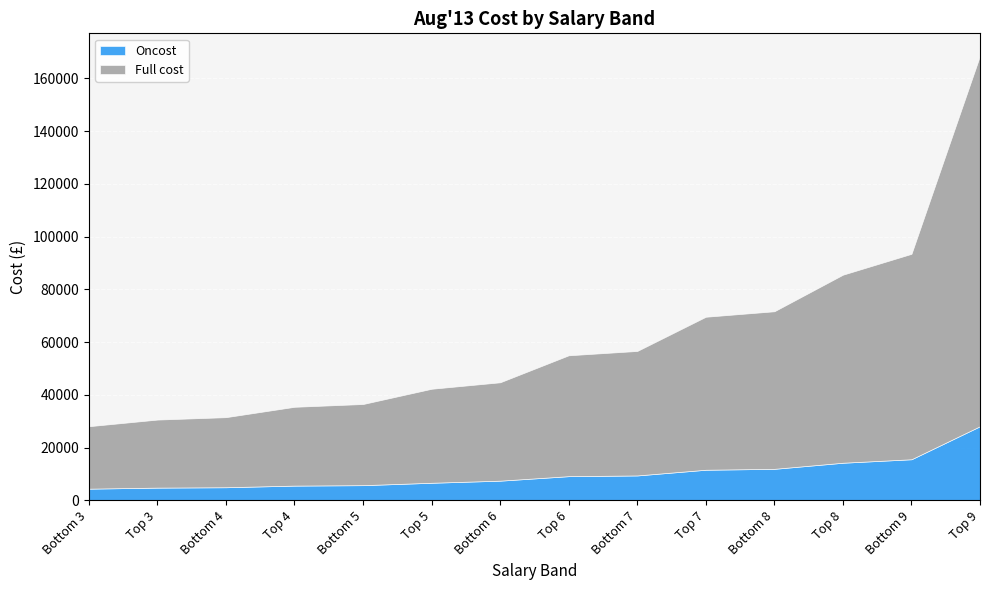

At which label is Oncost closest to 16264?

Bottom 9